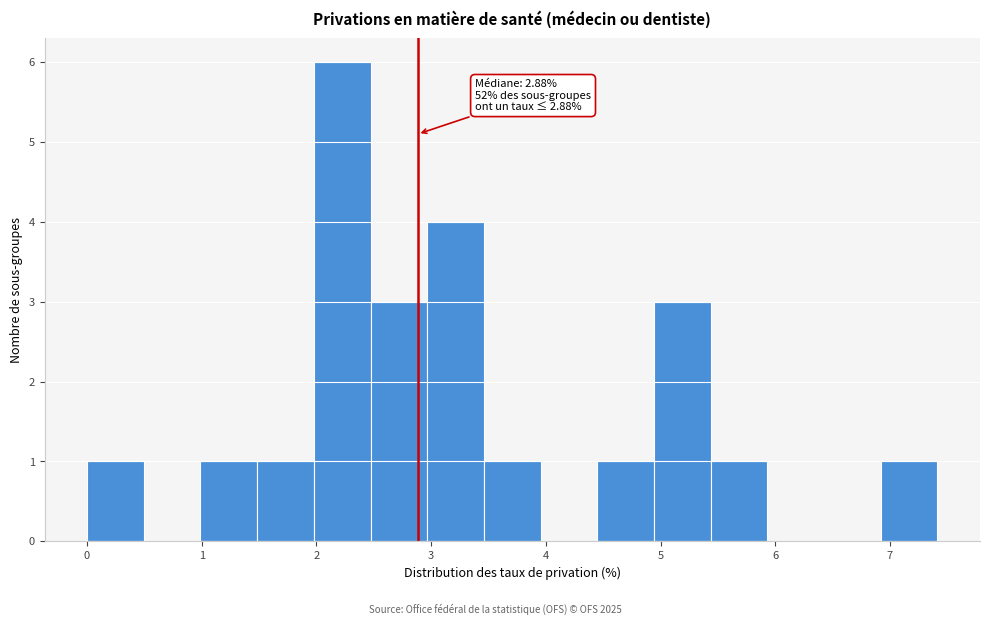

Over which range of the x-axis is the bar tallest?

2.0 to 2.5